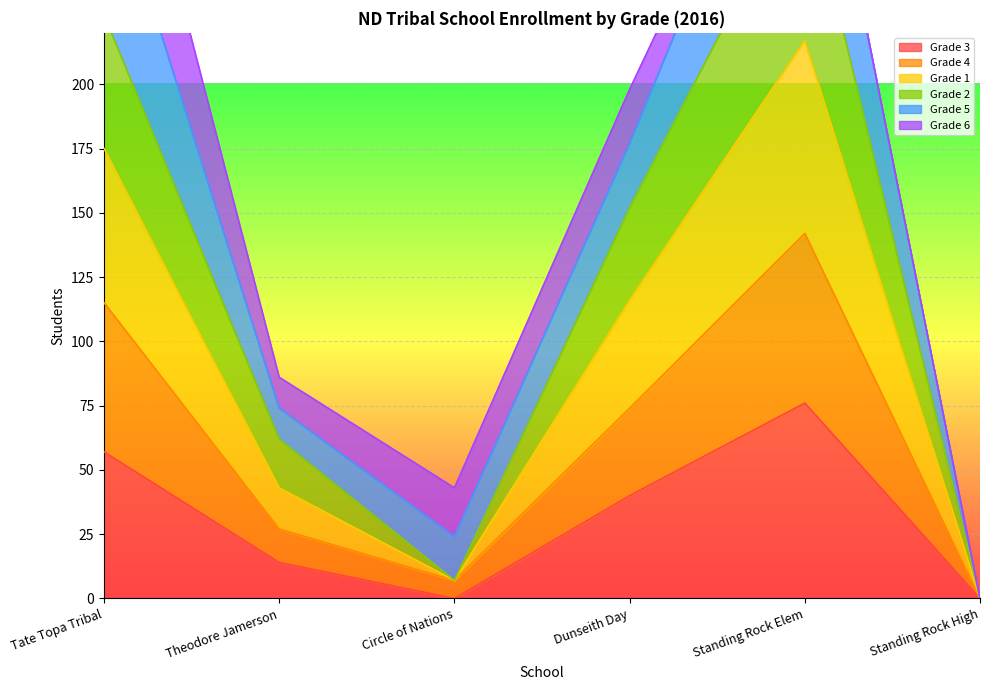

How many interior local valleys does the Grade 2 series have?

1